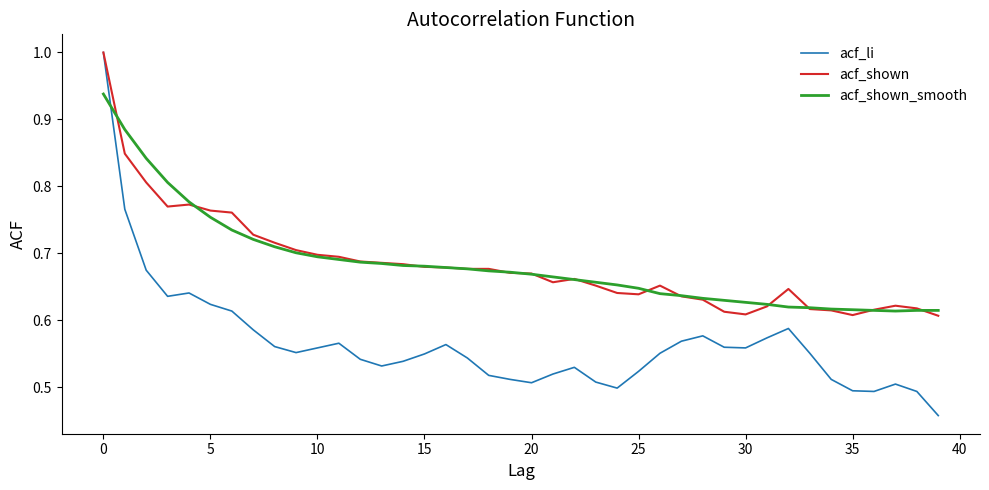

Which series has the largest range (max minus min)?

acf_li